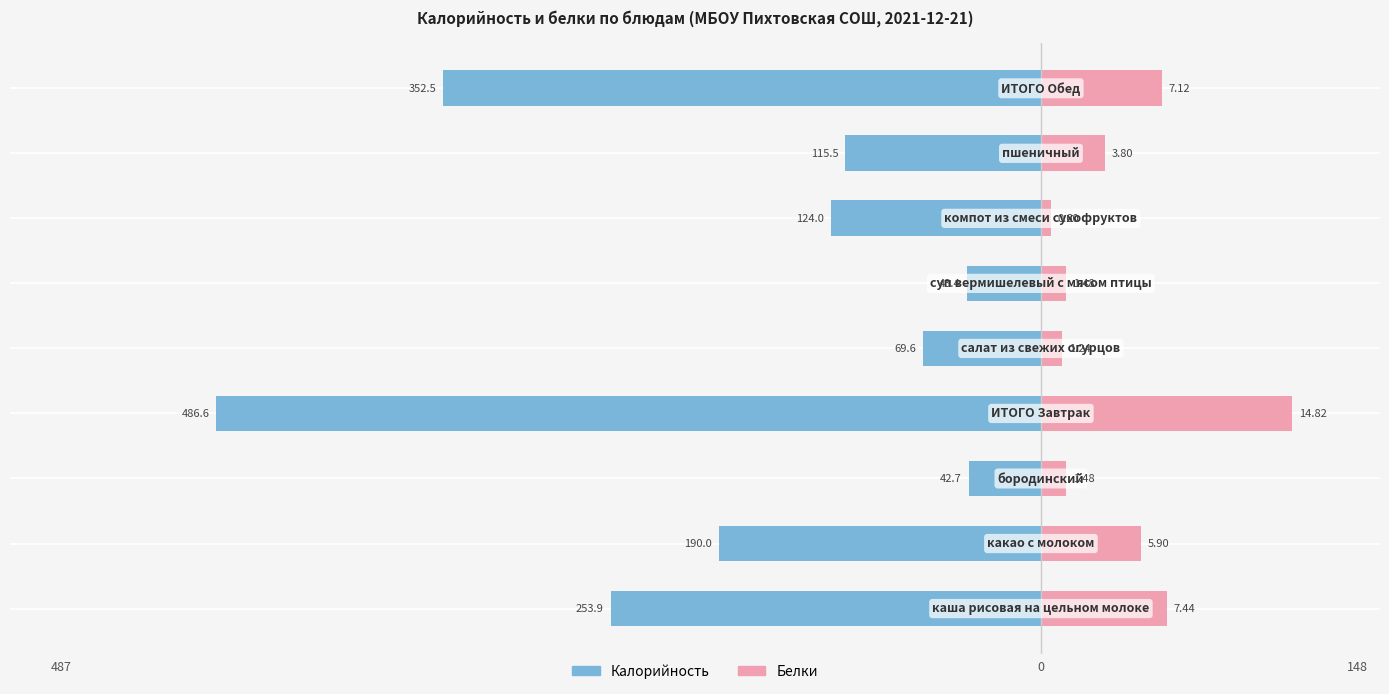

What is the value of the Калорийность bar at the 4th from the left?

-486.6